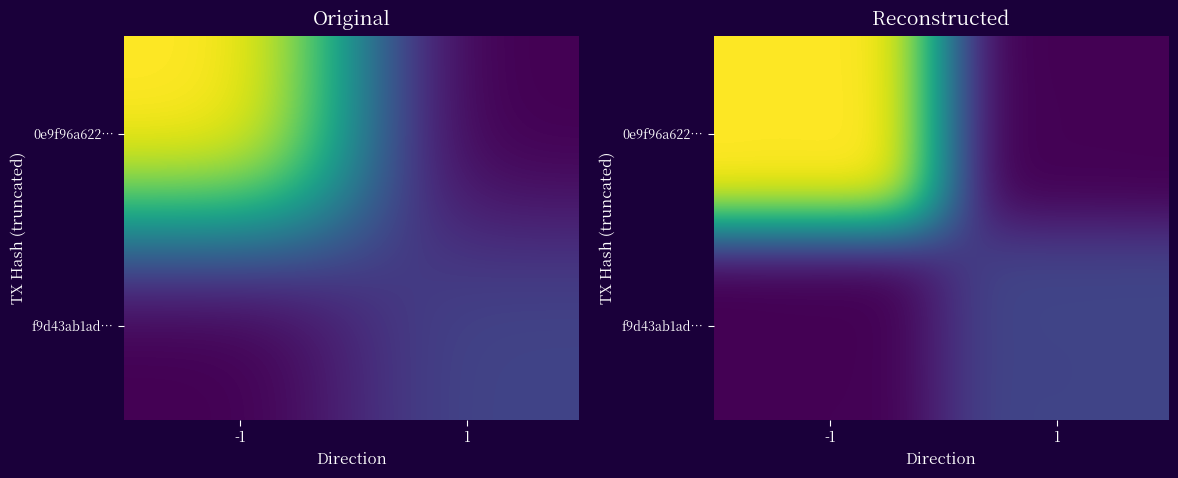

What is the maximum value shown in the chart?

54